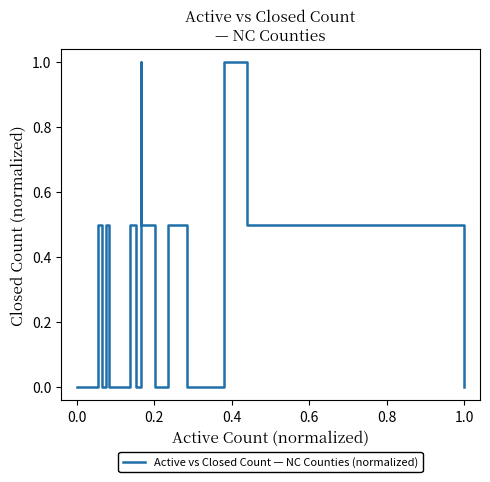

How many interior local peaks (higher than both neighbors) does the data have?

5